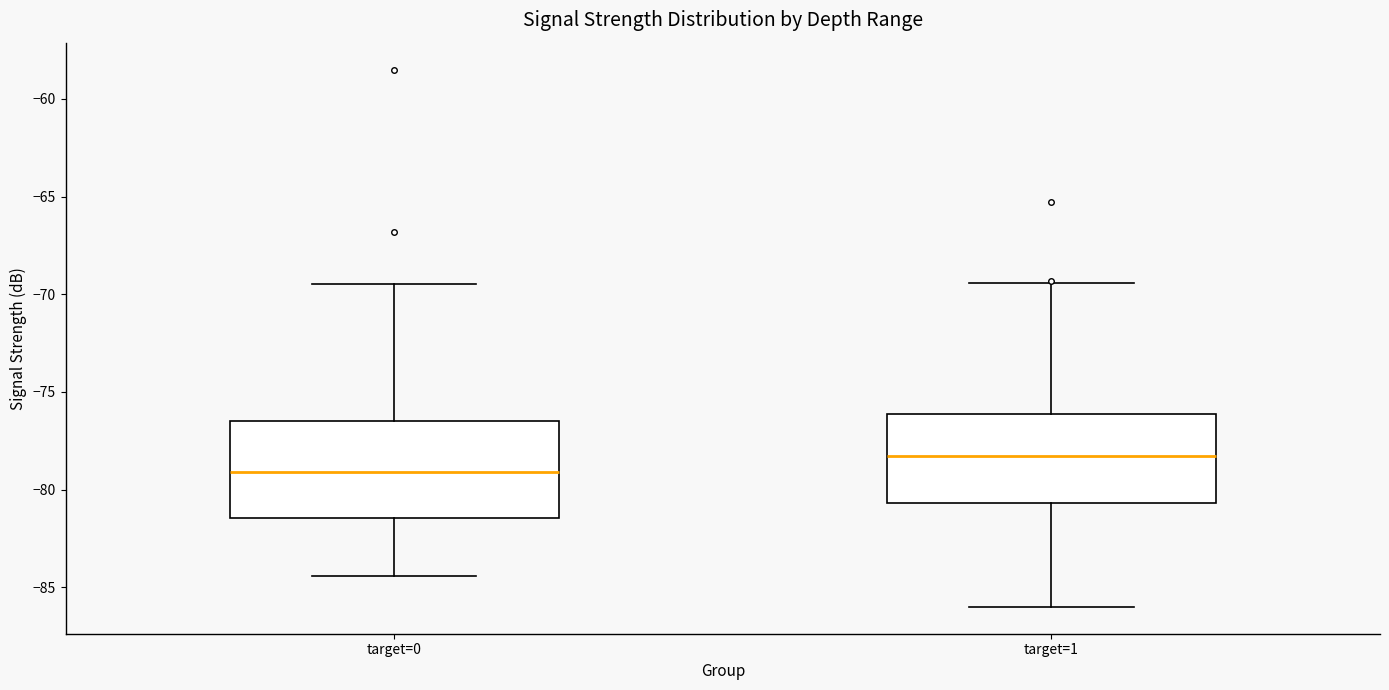

Where is the lower edge of the box for target=1 on the y-axis? The values are not printed on the chart, so give them approximately, as read against the axis.

-80.5